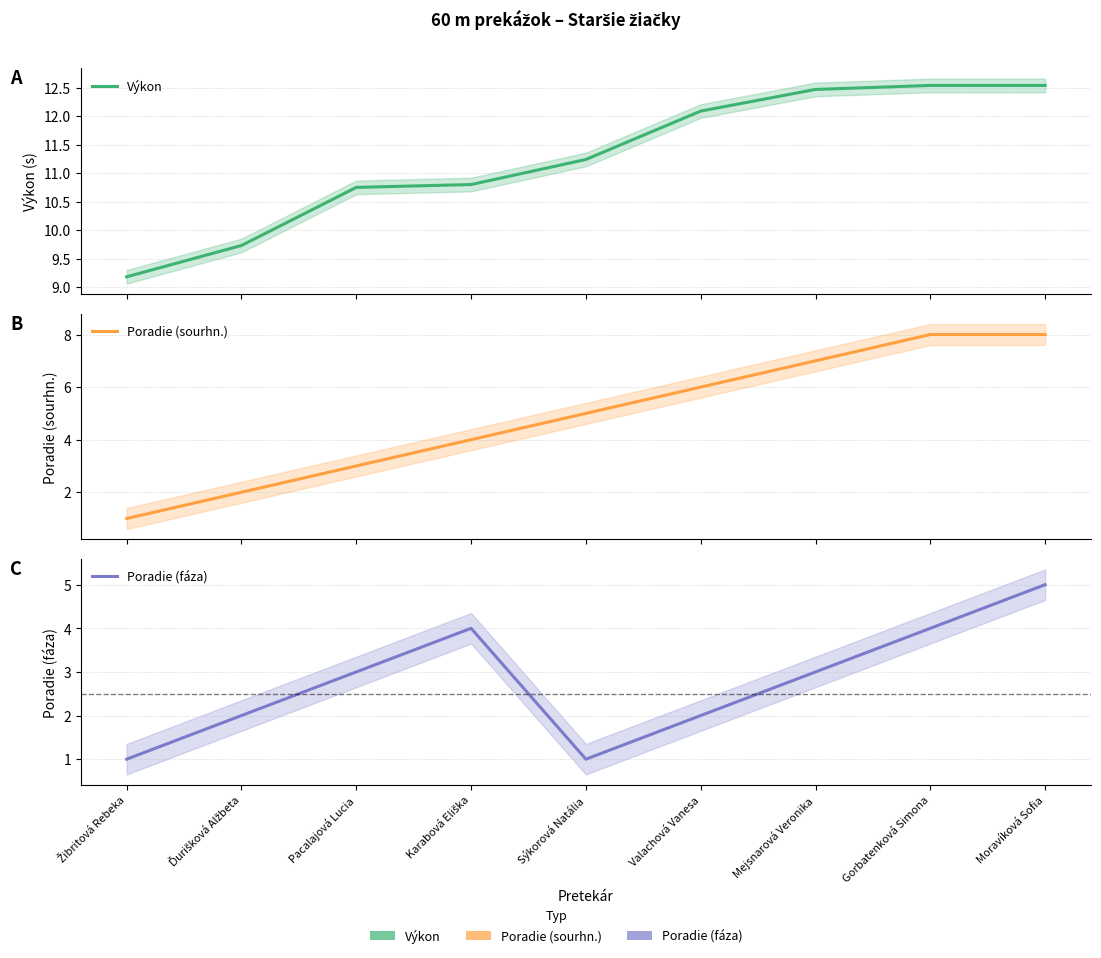

What is the sum of the Výkon values at Mejsnarová Veronika and Sýkorová Natália?

23.7